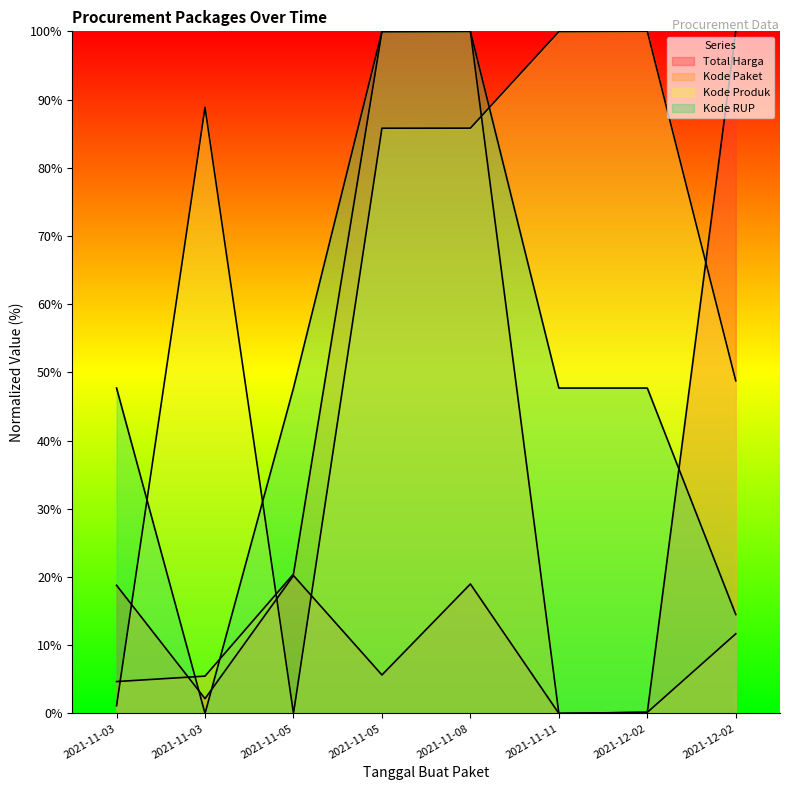

Rank the series at 2021-12-02 from highest to lowest value.

Kode Produk, Kode RUP, Total Harga, Kode Paket